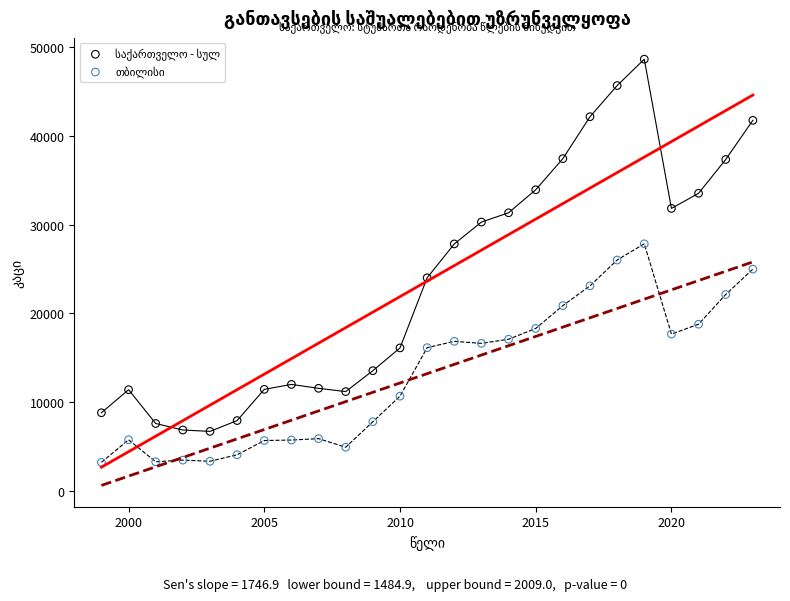

Across all data points, what is the range of X values (max minus min)?

24.0